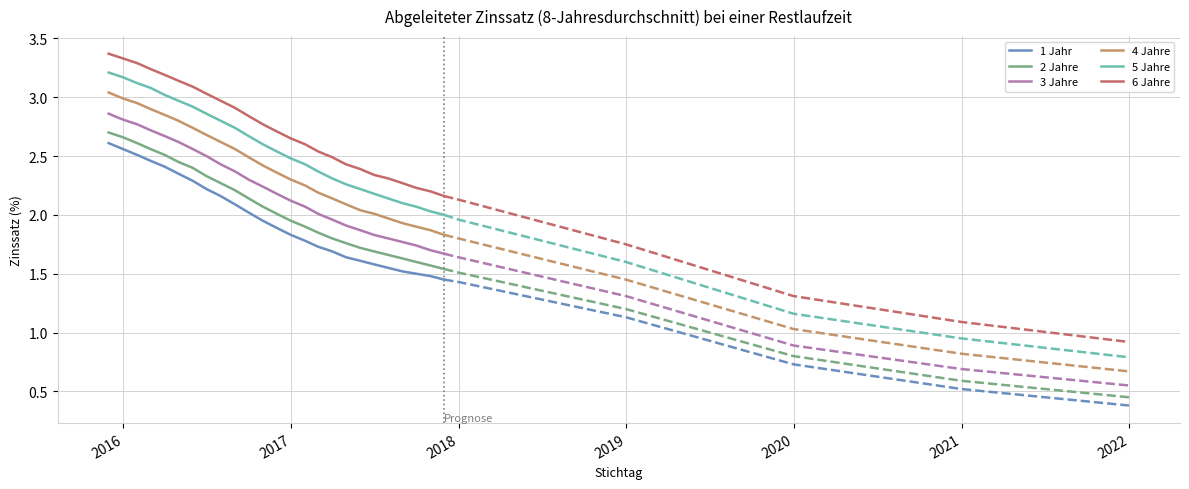

What is the sum of all 4 Jahre values?

59.9